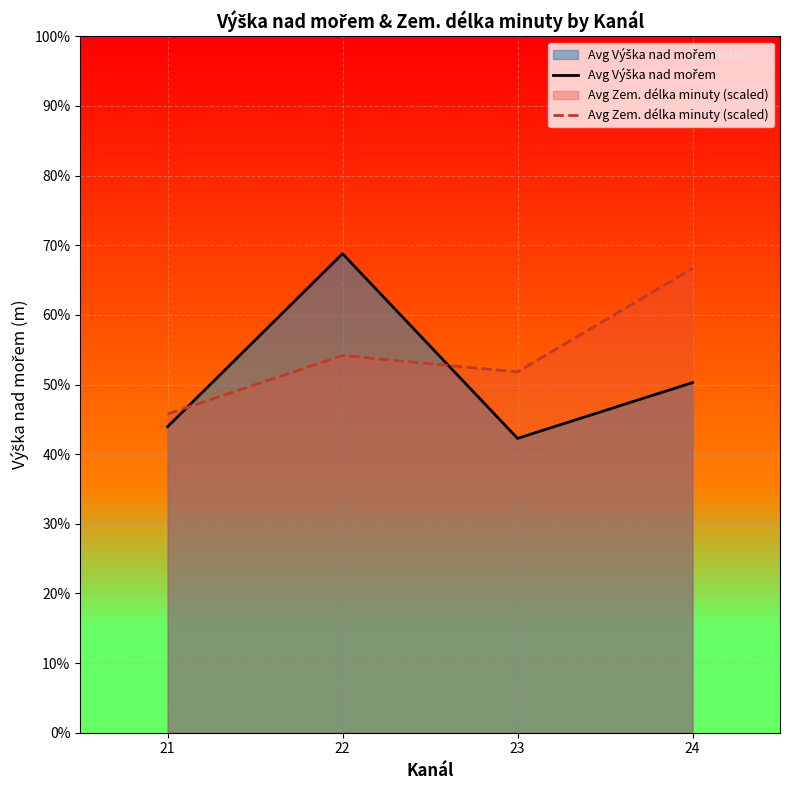

How many series are shown in this chart?

2